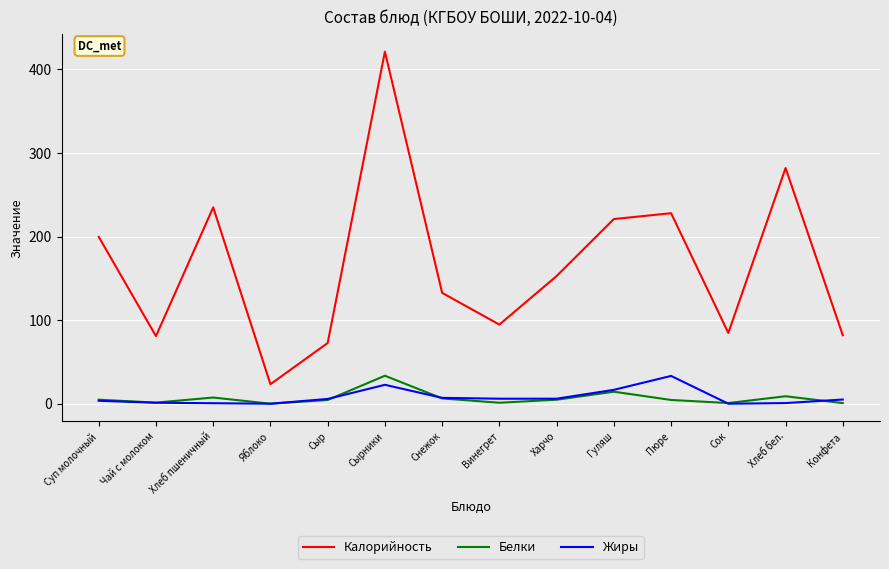

At which label is Белки closest to 16?

Гуляш